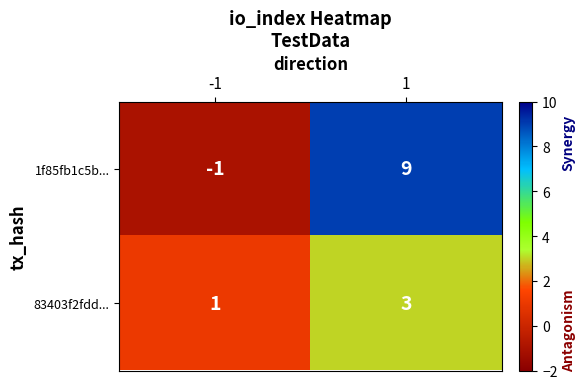

Reading right to left, list all the values displayed in this chart.

1f85fb1c5b...: 1=9	-1=-1
83403f2fdd...: 1=3	-1=1